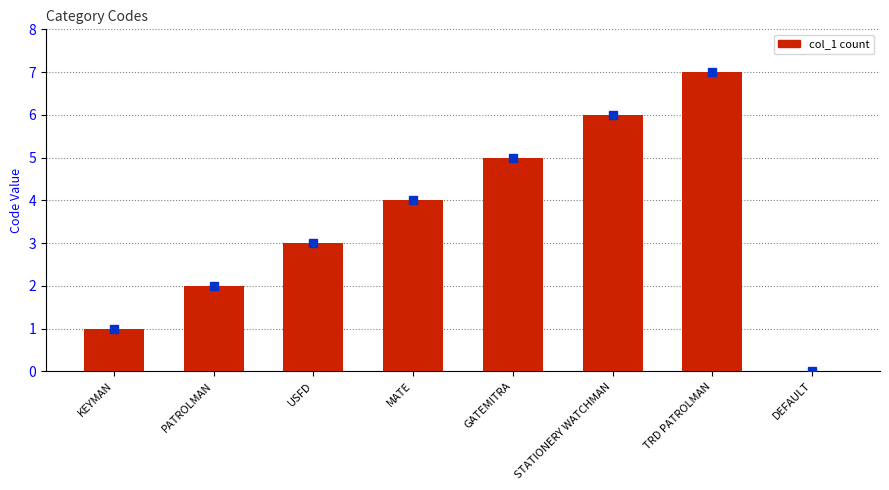

What is the sum of the values at DEFAULT and STATIONERY WATCHMAN?

6